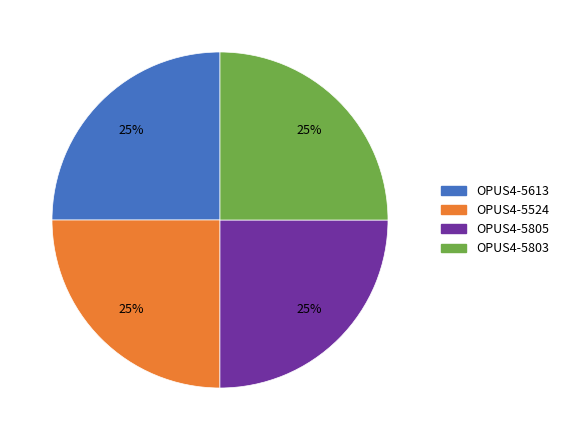

To the nearest percent, what portion does OPUS4-5803 represent?

25%